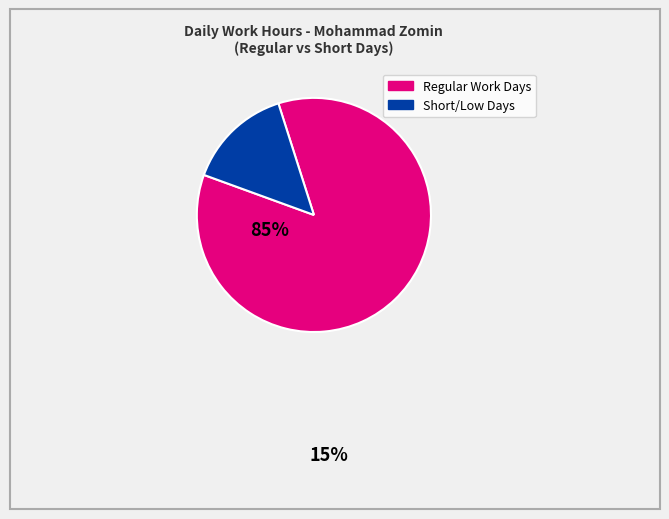

Does any single category account for the majority?

Yes